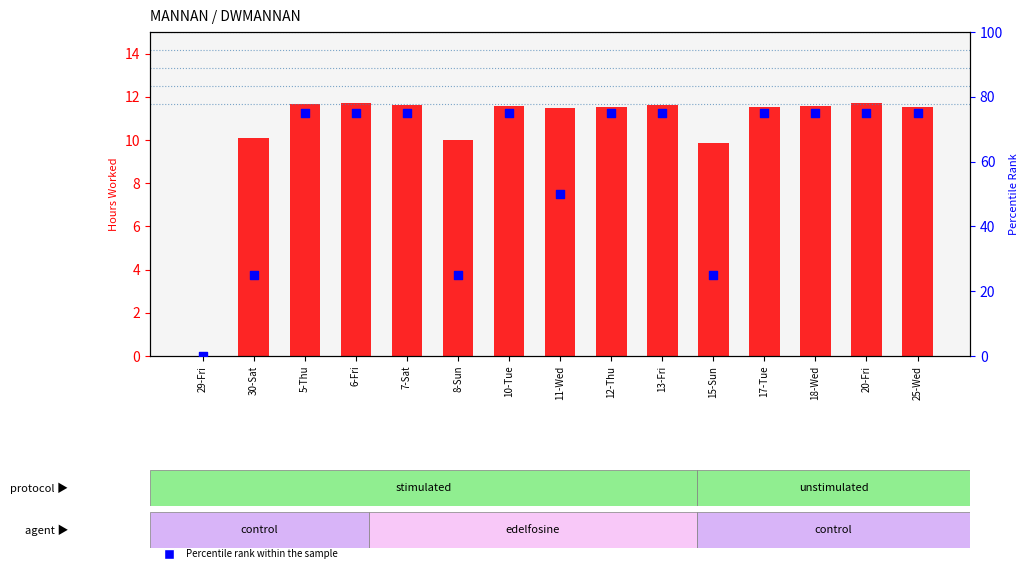

Which series contains the lowest Y value?

Hours Worked